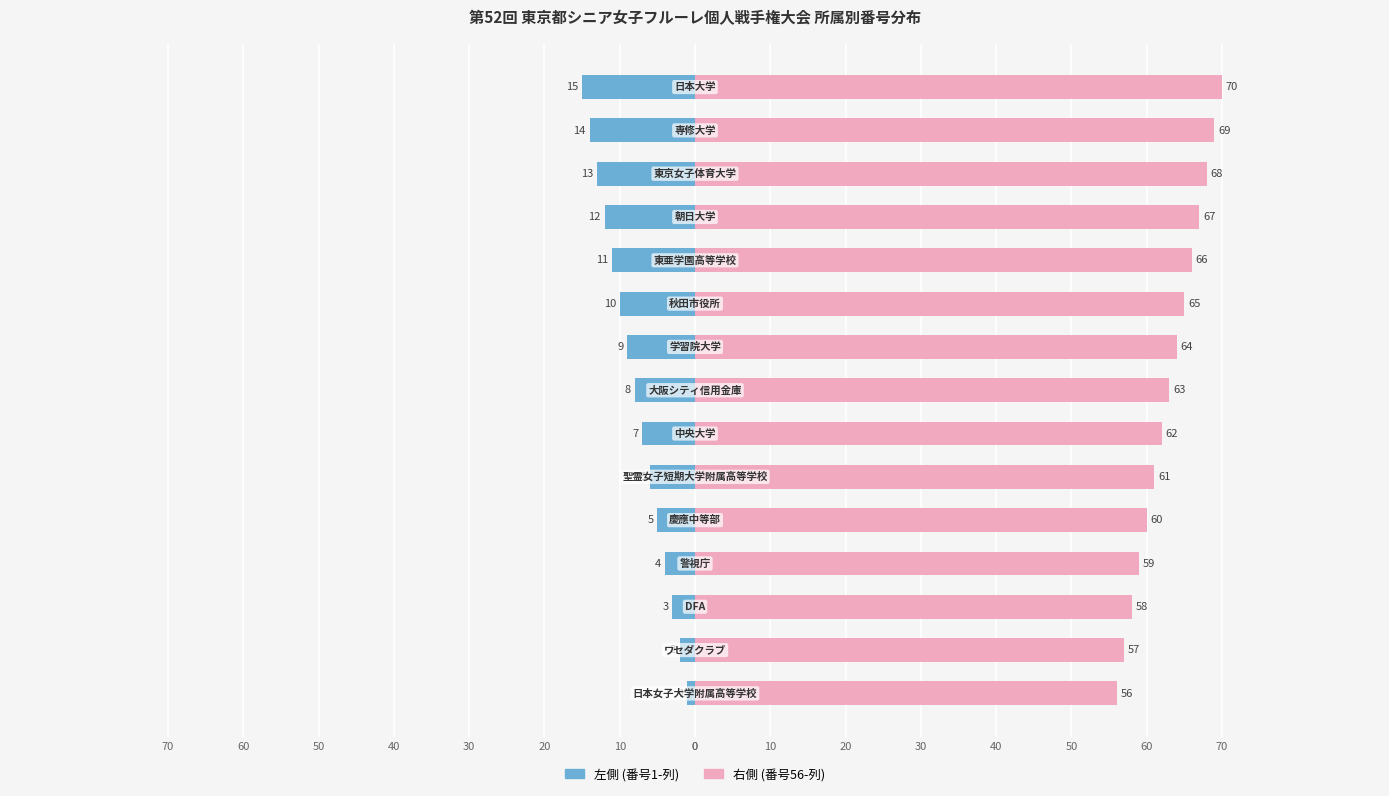

What is the difference between the second highest and minimum values in the 左側 (番号1-列) series?

13